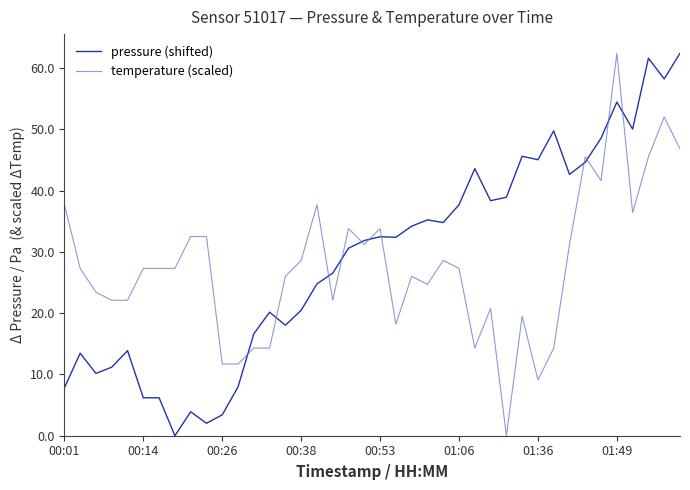

What is the highest value of the temperature (scaled) series?

62.4